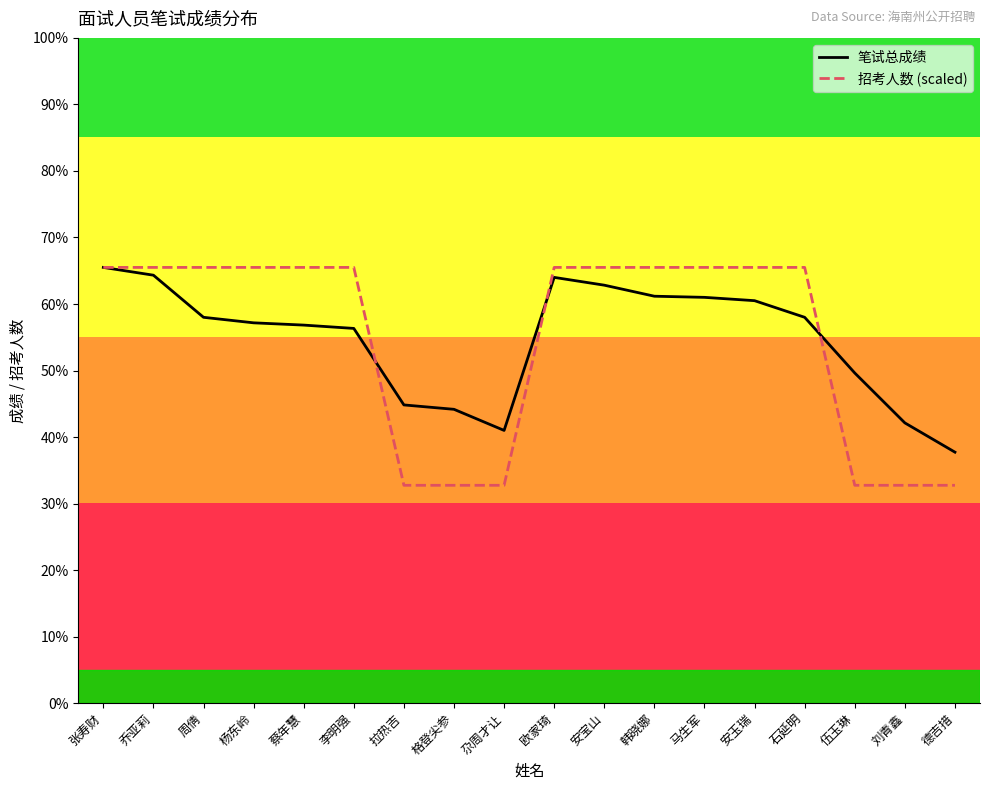

Which category has the highest value in the 笔试总成绩 series?

张寿财